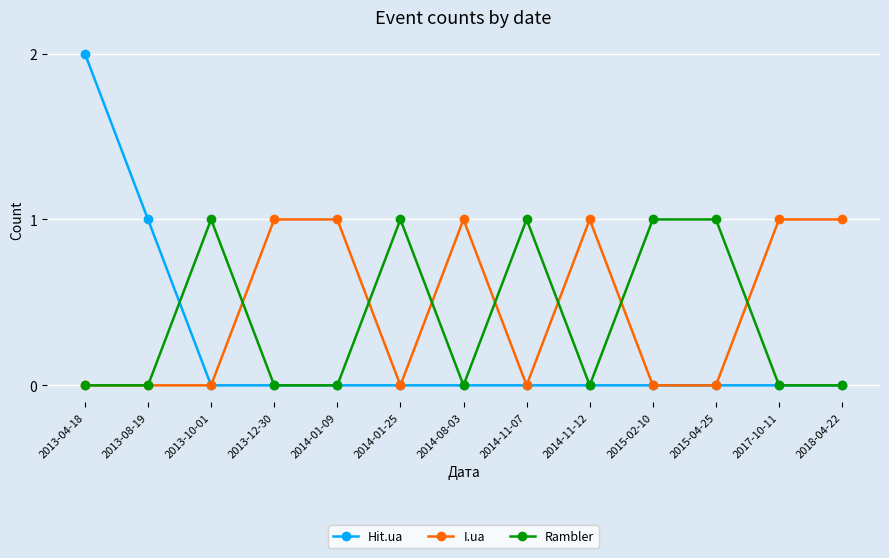

Reading left to right, transcribe all the data shown in this chart.

Hit.ua: 2	1	0	0	0	0	0	0	0	0	0	0	0
I.ua: 0	0	0	1	1	0	1	0	1	0	0	1	1
Rambler: 0	0	1	0	0	1	0	1	0	1	1	0	0